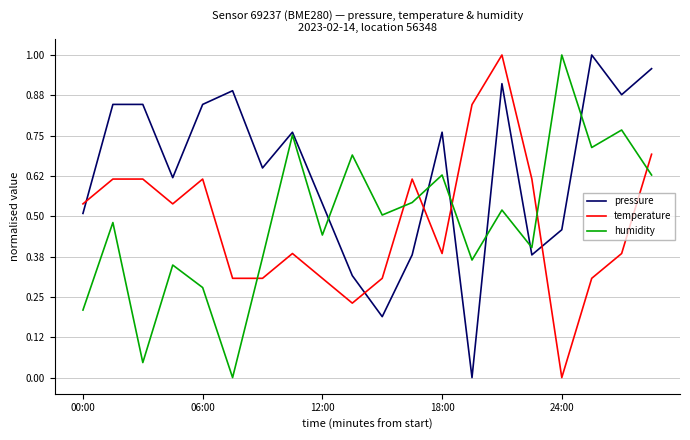

True or false: temperature and humidity intersect in this chart.

True